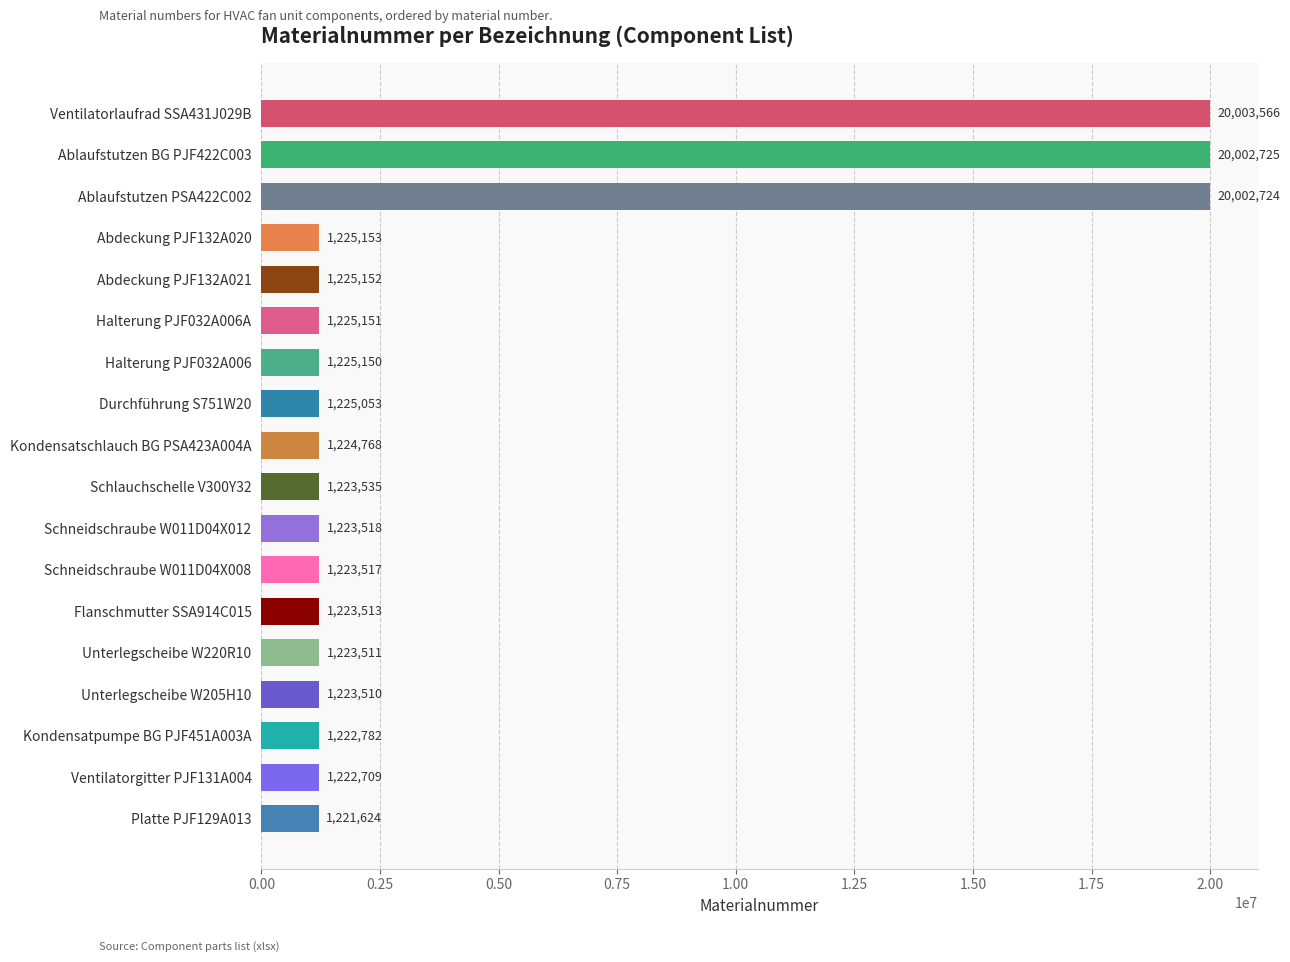

What is the minimum value shown in the chart?

1221624